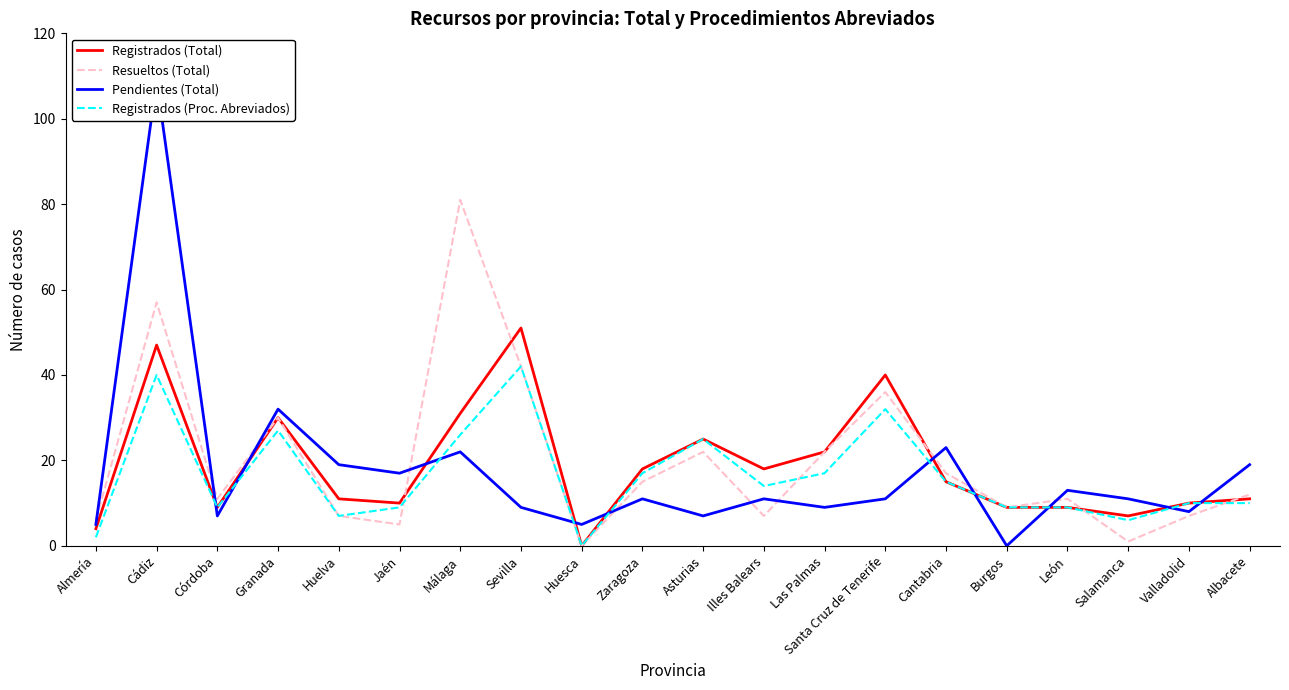

What is the difference between the maximum and minimum values in the Resueltos (Total) series?

81